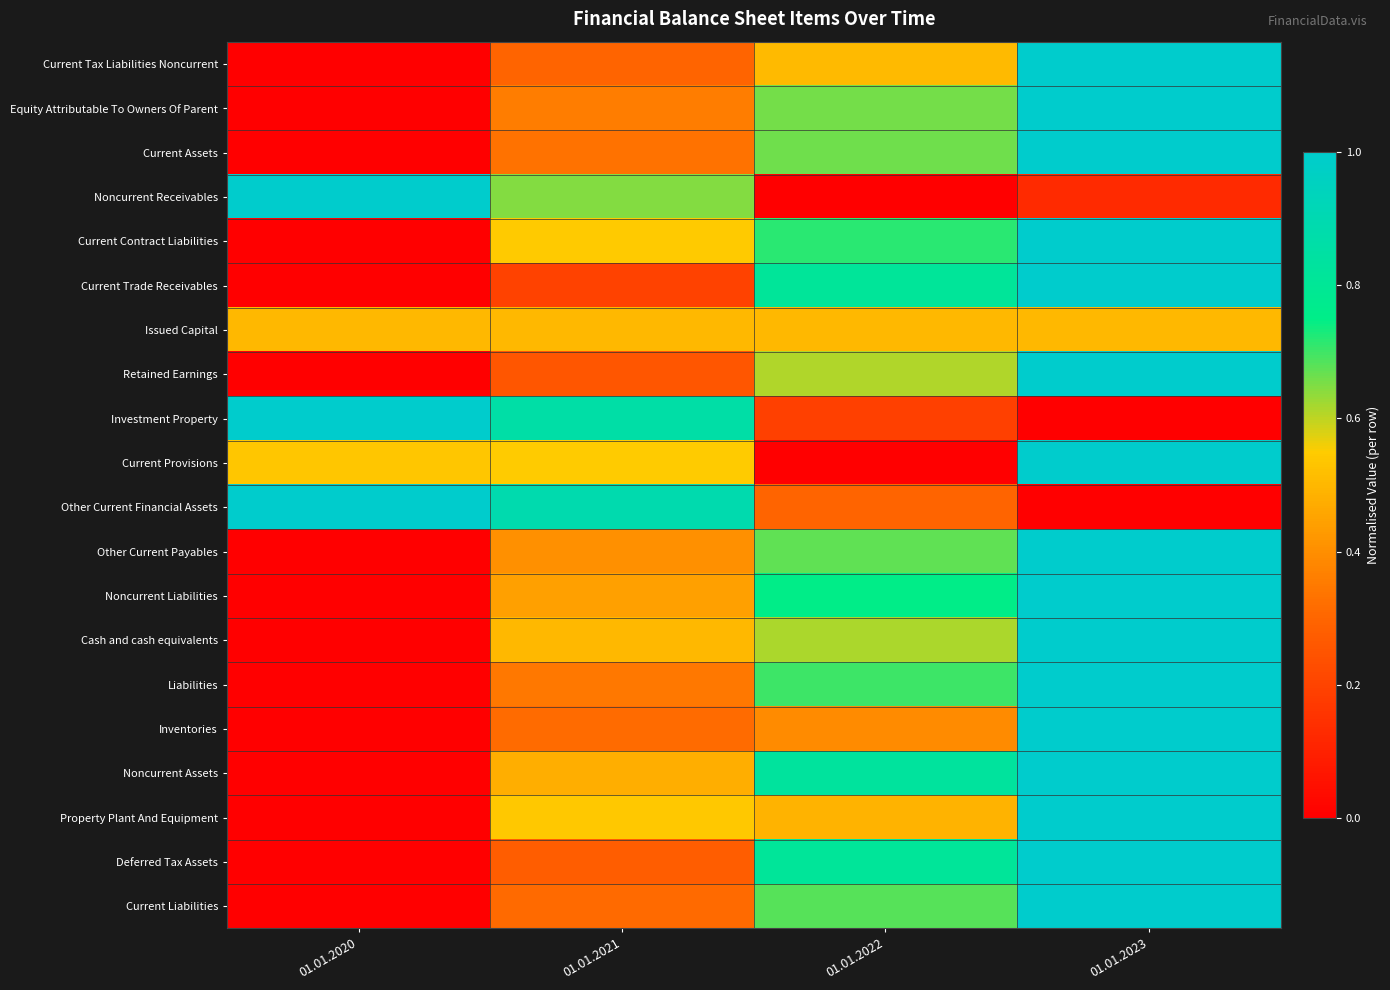

What is the difference between the highest and lowest values at 01.01.2023?

1.0